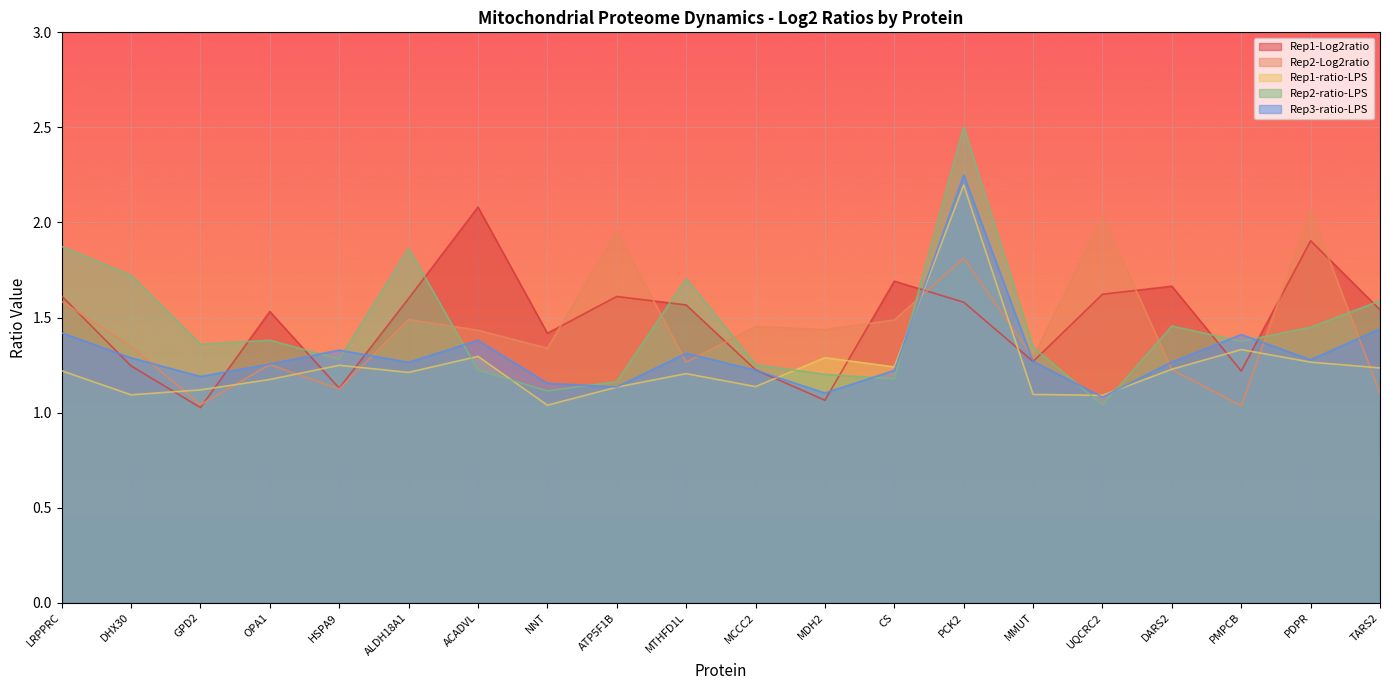

True or false: Rep3-ratio-LPS has a value of 0.7 at ACADVL.

False